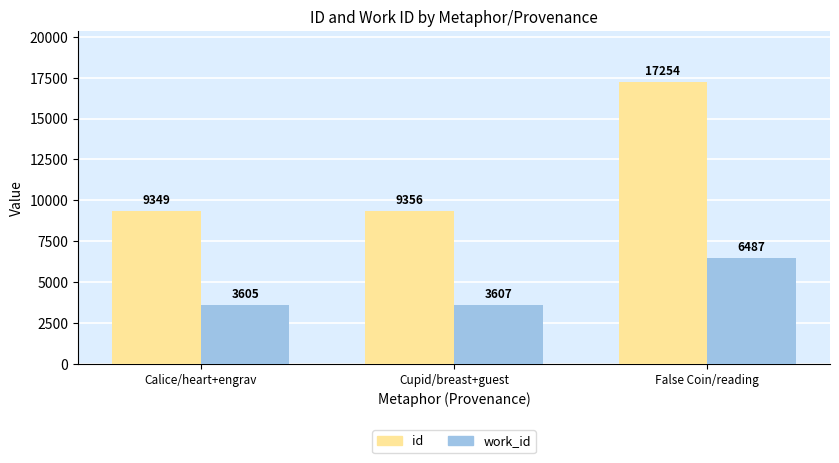

What are all the series names shown in the legend?

id, work_id